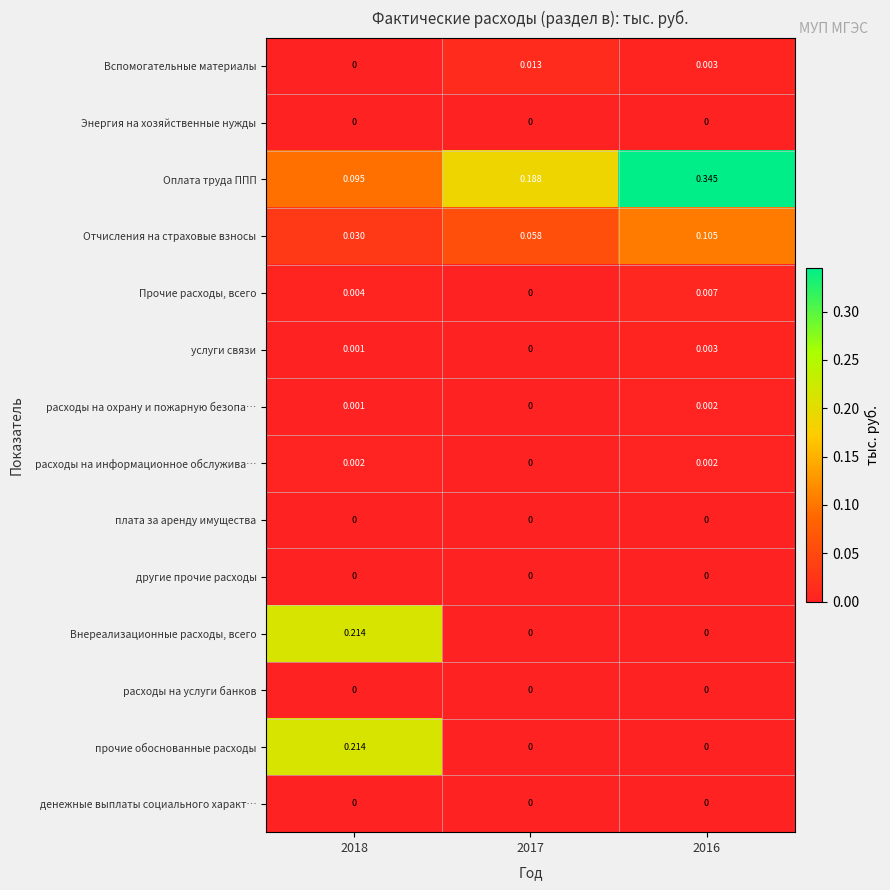

Which series changed the most between 2017 and 2016?

Оплата труда ППП